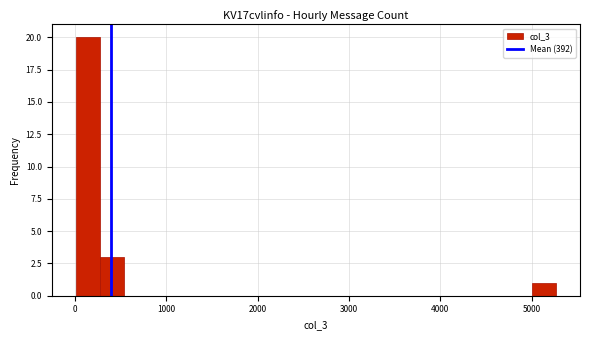

Read against the x-axis, roughly where is the centre of the tallest bar?

100